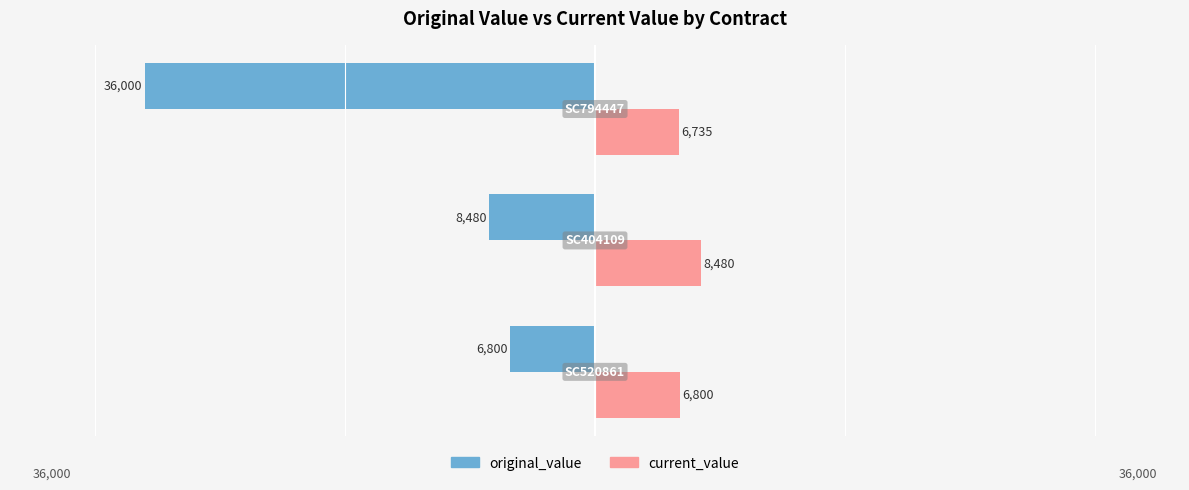

What is the difference between the maximum and minimum values in the original_value series?

29200